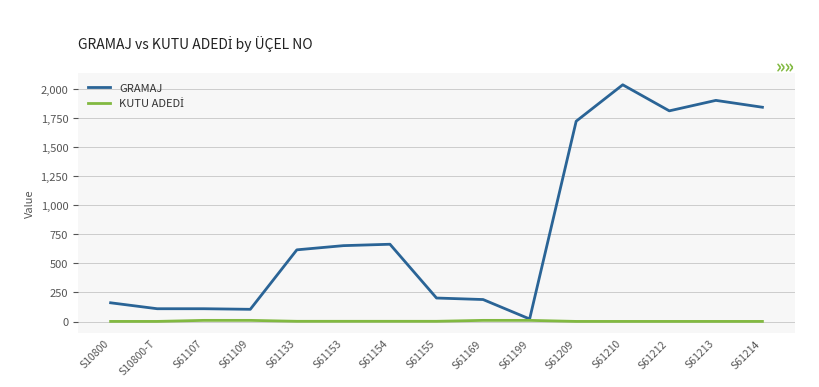

How many lines are shown in the chart?

2